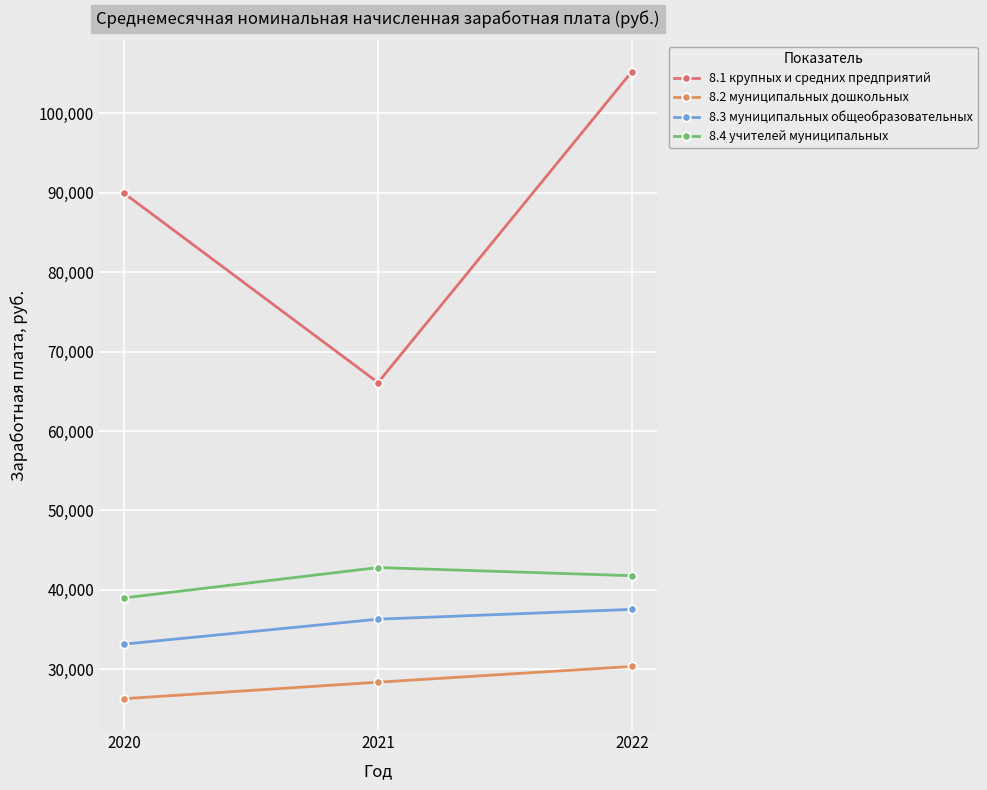

At which label does 8.2 муниципальных дошкольных first exceed 28375?

2021